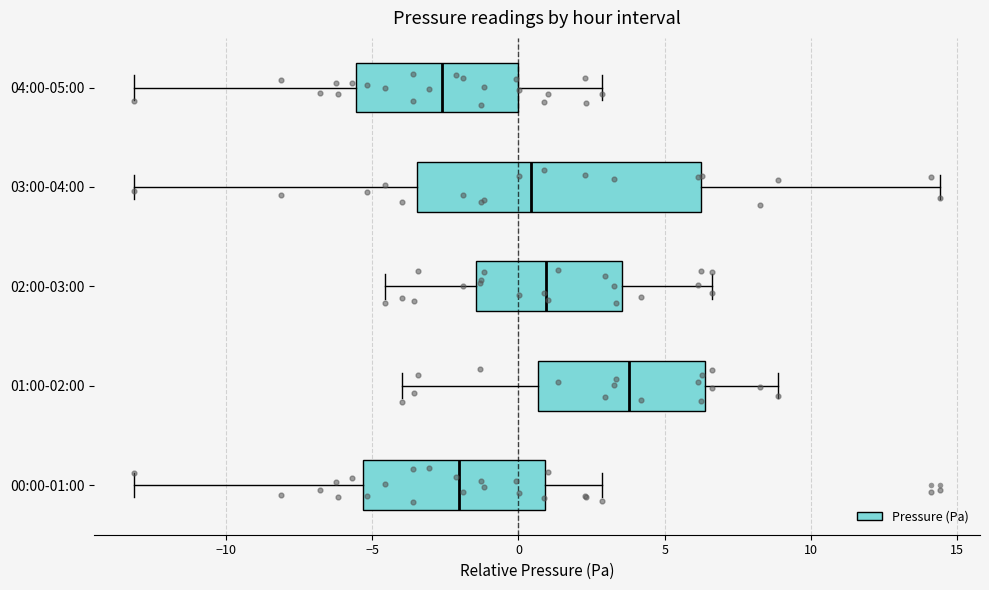

Where does the left whisker of the box for 02:00-03:00 end on the x-axis? The values are not printed on the chart, so give them approximately, as read against the axis.

-4.5